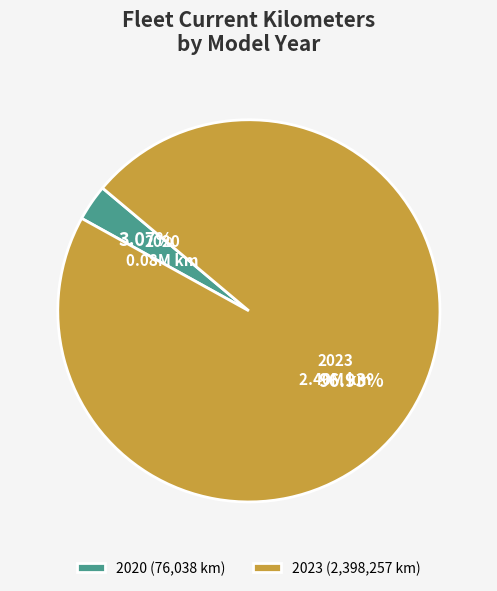

Do 2023 and 2020 together represent more than half of the pie?

Yes